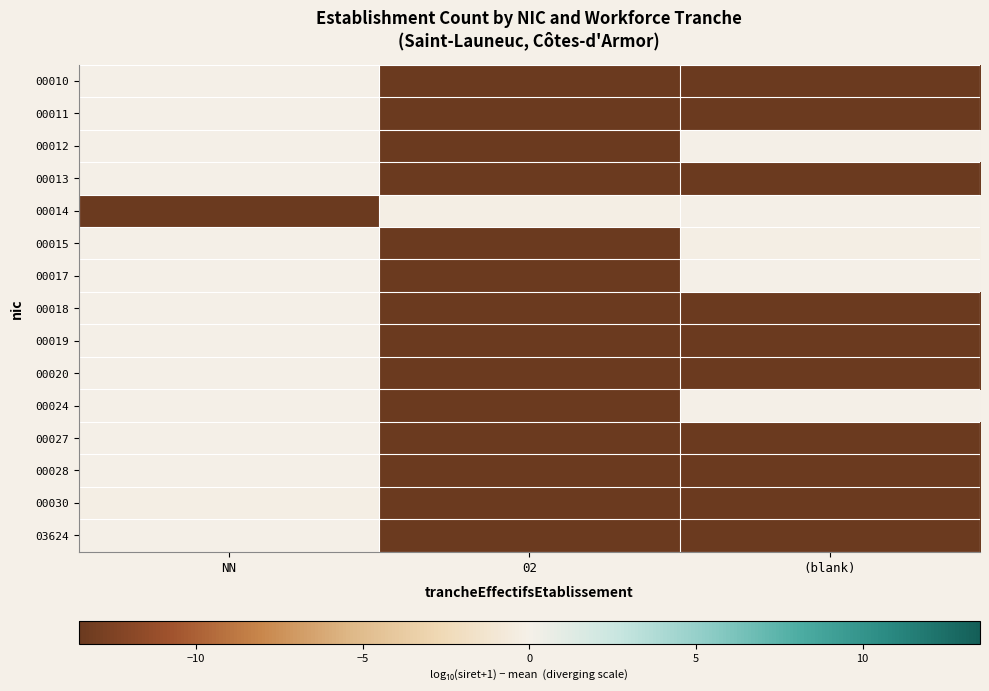

List the series in order of their peak value, lowest first.

00030, 00013, 00010, 00028, 03624, 00024, 00015, 00027, 00018, 00011, 00020, 00019, 00012, 00014, 00017